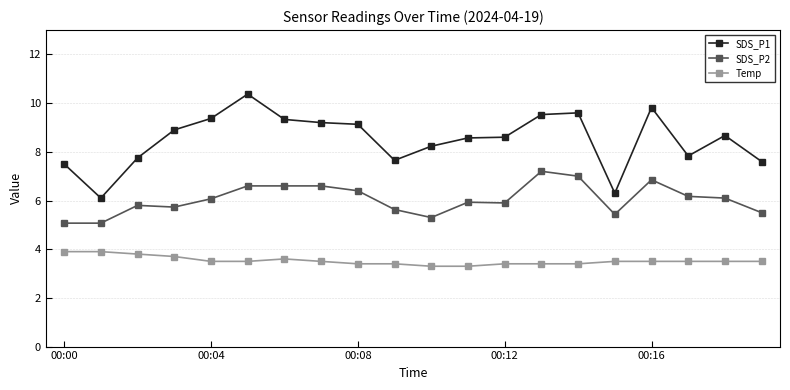

What is the sum of all SDS_P1 values?

170.1